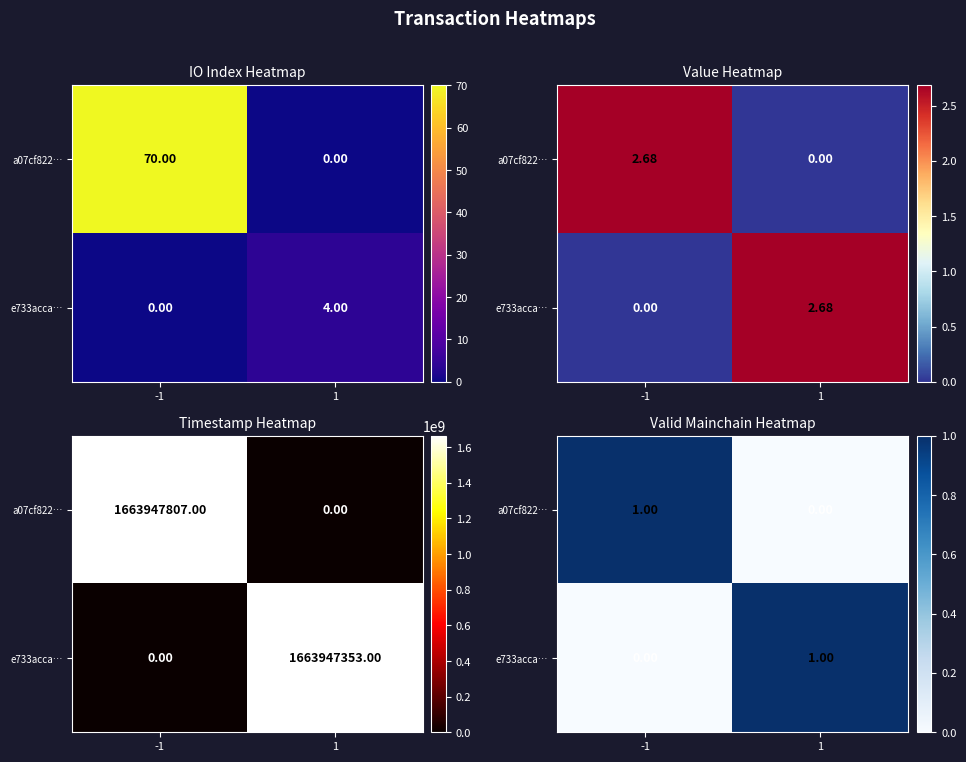

At -1, list the series in order from smallest to largest.

e733acca…, a07cf822…